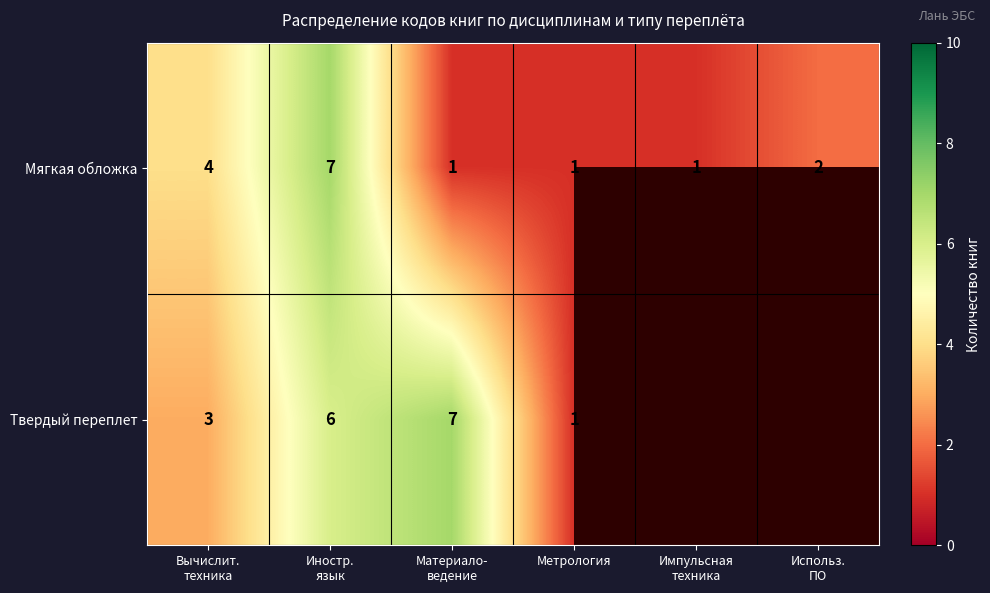

What is the maximum value shown in the chart?

7.0